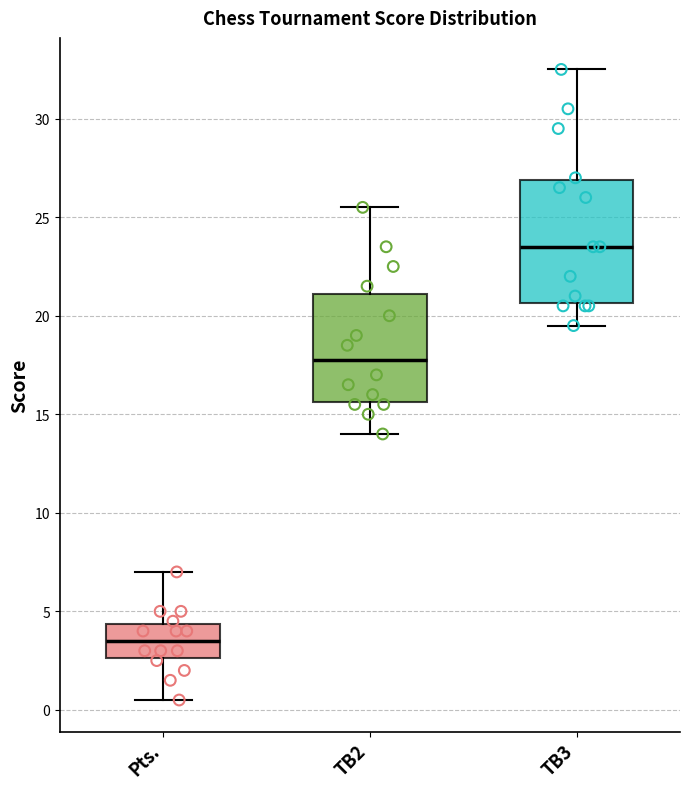

Reading left to right, transcribe this box plot: for each box, give where its median line is, the range the box spans, and where its two whiskers end, as read against the y-axis. The values are not printed on the chart, so give them approximately, as read against the axis.

Pts.: median 3.5, box 2.5 to 4.5, whiskers 0.5 to 7.0
TB2: median 18.0, box 15.5 to 21.0, whiskers 14.0 to 25.5
TB3: median 23.5, box 20.5 to 27.0, whiskers 19.5 to 32.5